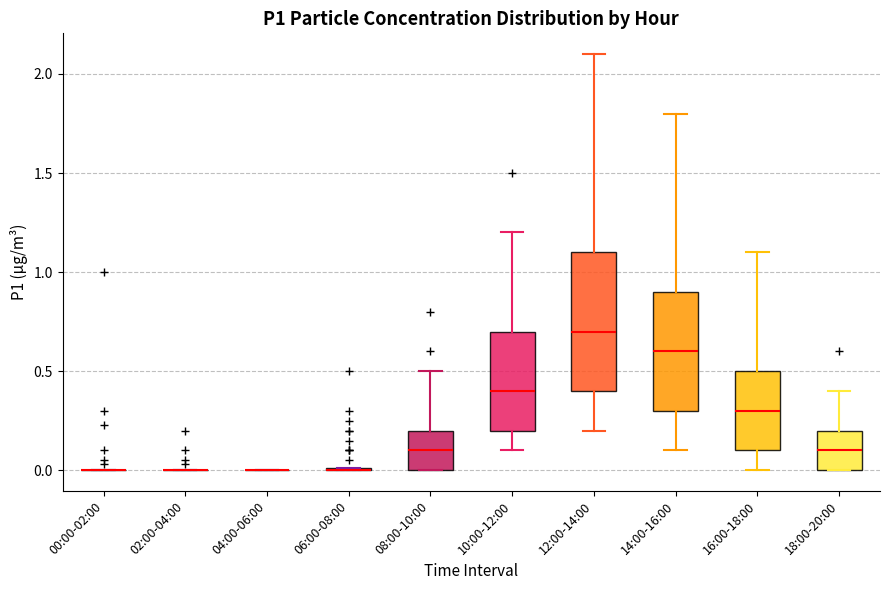

Reading left to right, transcribe this box plot: for each box, give where its median line is, the range the box spans, and where its two whiskers end, as read against the y-axis. The values are not printed on the chart, so give them approximately, as read against the axis.

00:00-02:00: box collapsed to a line at 0.0, whiskers 0.0 to 0.0
02:00-04:00: box collapsed to a line at 0.0, whiskers 0.0 to 0.0
04:00-06:00: box collapsed to a line at 0.0, whiskers 0.0 to 0.0
06:00-08:00: box collapsed to a line at 0.0, whiskers 0.0 to 0.0
08:00-10:00: median 0.1, box 0.0 to 0.2, whiskers 0.0 to 0.5
10:00-12:00: median 0.4, box 0.2 to 0.7, whiskers 0.1 to 1.2
12:00-14:00: median 0.7, box 0.4 to 1.1, whiskers 0.2 to 2.1
14:00-16:00: median 0.6, box 0.3 to 0.9, whiskers 0.1 to 1.8
16:00-18:00: median 0.3, box 0.1 to 0.5, whiskers 0.0 to 1.1
18:00-20:00: median 0.1, box 0.0 to 0.2, whiskers 0.0 to 0.4